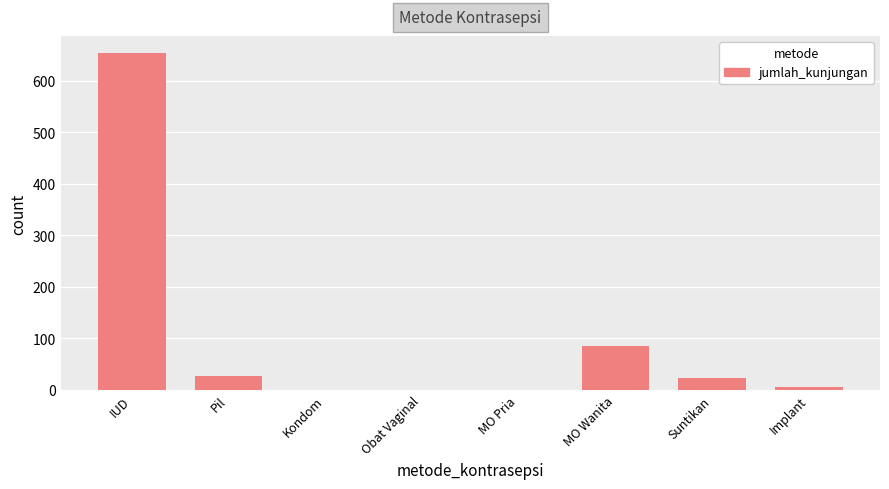

How many categories are shown in the chart?

8